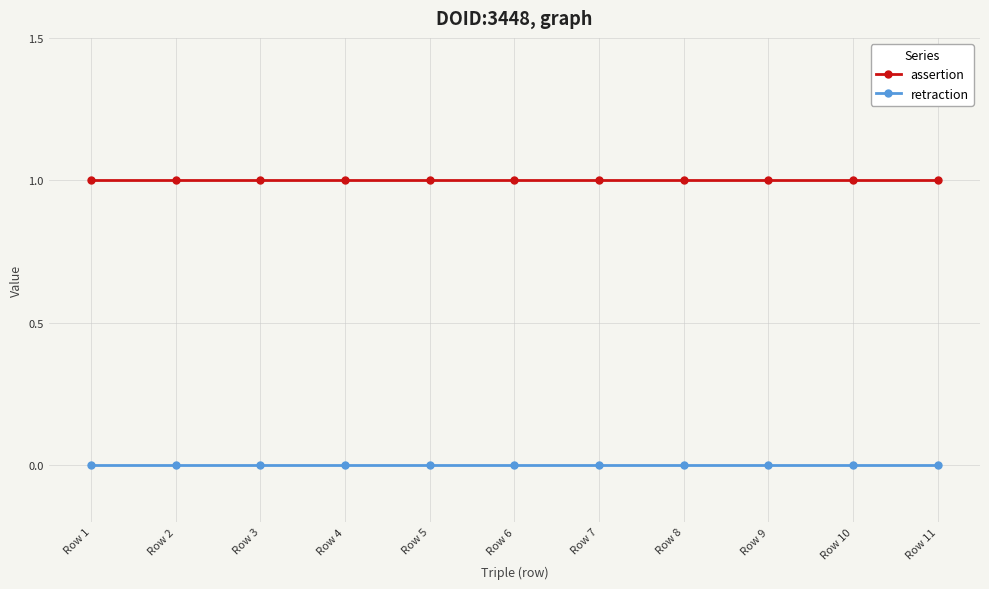

True or false: assertion and retraction cross at least once.

False